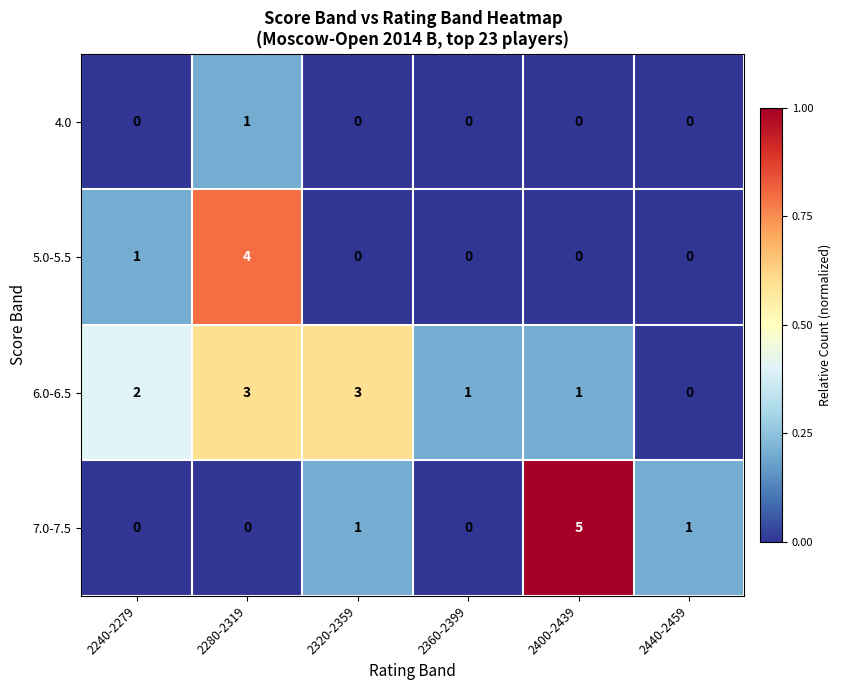

Reading right to left, list all the values displayed in this chart.

4.0: 2440-2459=0	2400-2439=0	2360-2399=0	2320-2359=0	2280-2319=1	2240-2279=0
5.0-5.5: 2440-2459=0	2400-2439=0	2360-2399=0	2320-2359=0	2280-2319=4	2240-2279=1
6.0-6.5: 2440-2459=0	2400-2439=1	2360-2399=1	2320-2359=3	2280-2319=3	2240-2279=2
7.0-7.5: 2440-2459=1	2400-2439=5	2360-2399=0	2320-2359=1	2280-2319=0	2240-2279=0